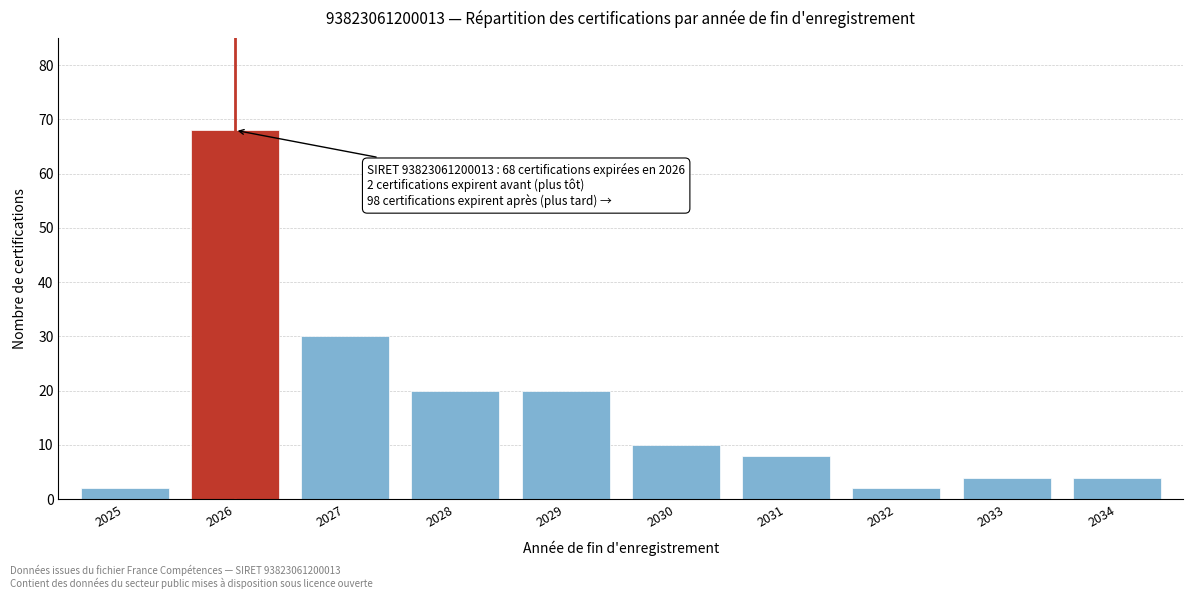

Reading left to right, extract all data points from this chart.

2	68	30	20	20	10	8	2	4	4